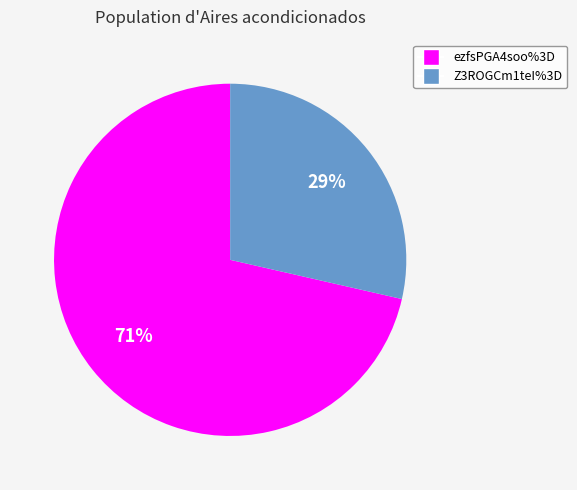

Which has a higher value, Z3ROGCm1teI%3D or ezfsPGA4soo%3D?

ezfsPGA4soo%3D